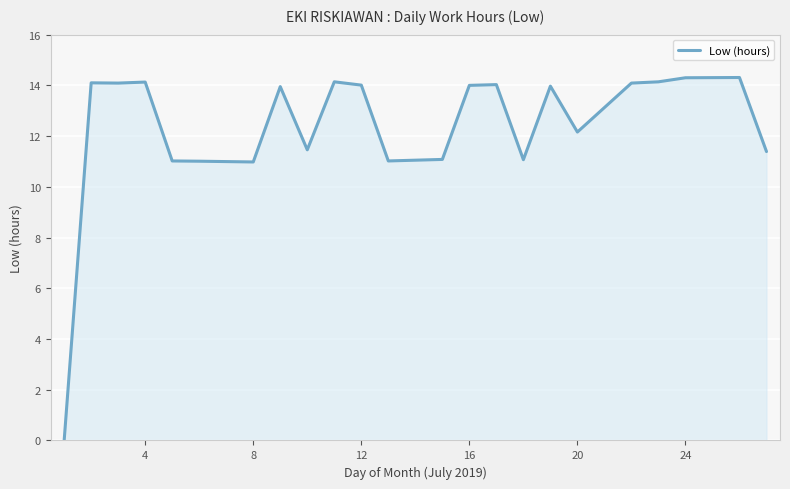

What is the difference between the maximum and minimum values?

14.3